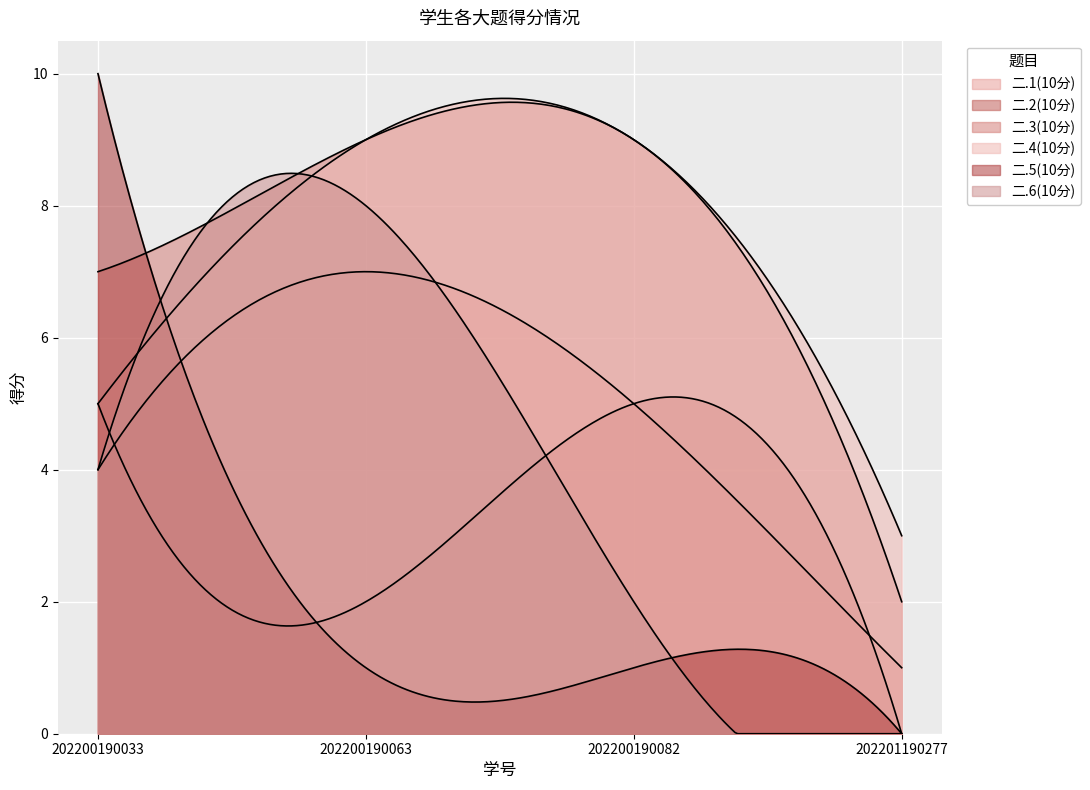

What is the maximum value for 二.2(10分)?

5